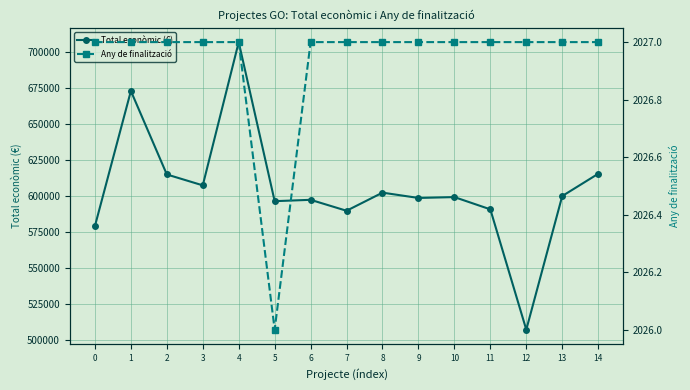

Reading left to right, transcribe all the data shown in this chart.

Total econòmic (€): 0=579152.0	1=672807.0	2=614907.0	3=607342.0	4=706697.0	5=596384.0	6=597320.0	7=589731.0	8=602295.4	9=598609.0	10=599211.0	11=590712.0	12=507255.0	13=599927.0	14=615375.0
Any de finalització: 0=2027.0	1=2027.0	2=2027.0	3=2027.0	4=2027.0	5=2026.0	6=2027.0	7=2027.0	8=2027.0	9=2027.0	10=2027.0	11=2027.0	12=2027.0	13=2027.0	14=2027.0